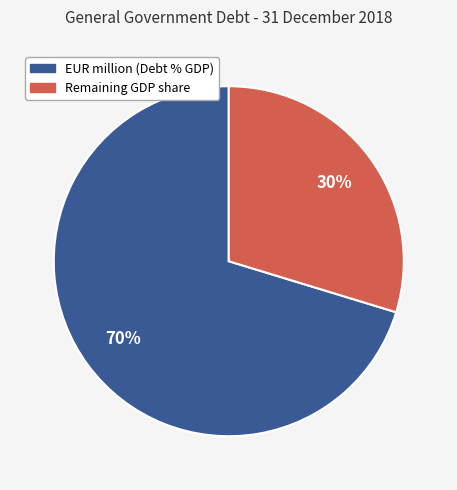

To the nearest percent, what is the average slice percentage?

50%